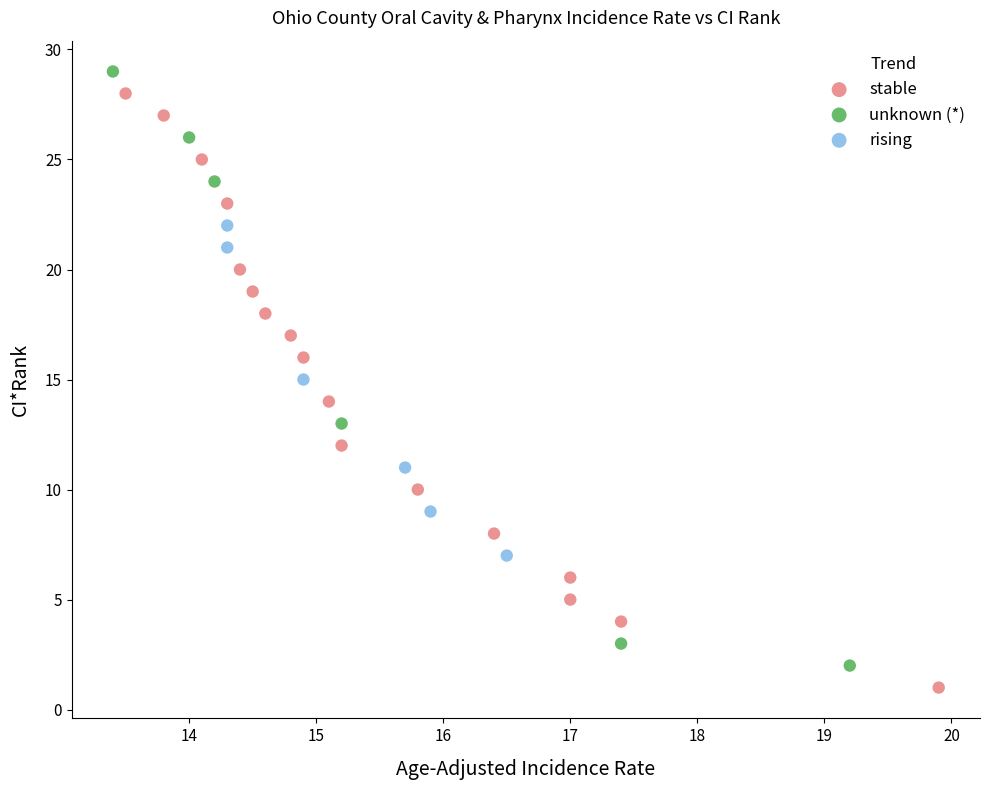

What are all the series names shown in the legend?

stable, unknown (*), rising